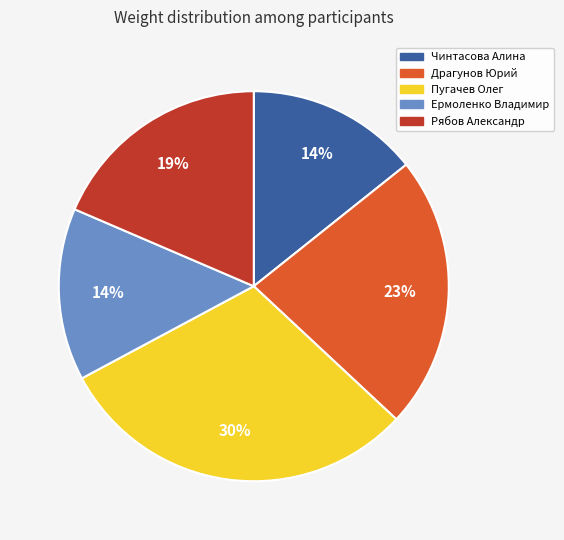

Do Чинтасова Алина and Пугачев Олег together represent more than half of the pie?

No